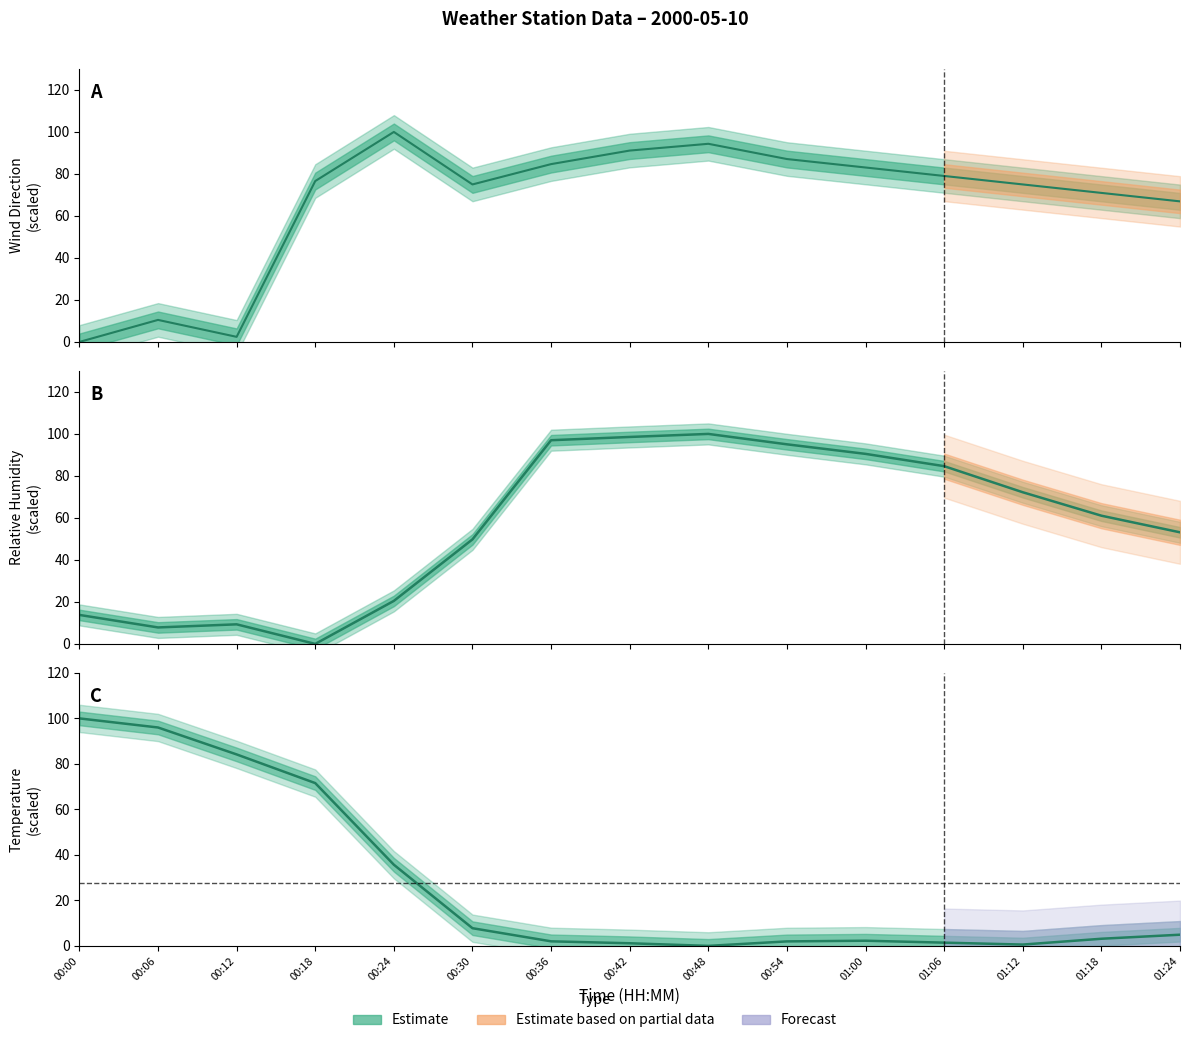

What is the difference between the highest and lowest values at 01:12?

74.4